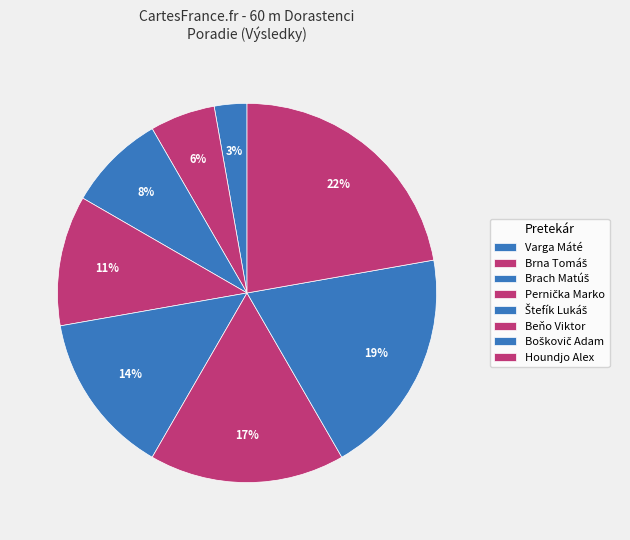

Does any single category account for the majority?

No